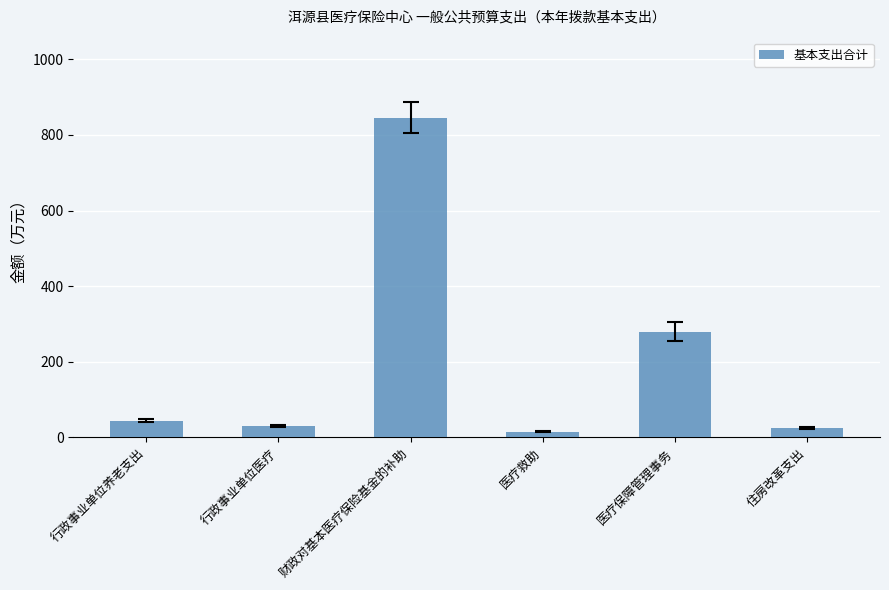

How many values are below 43?

3